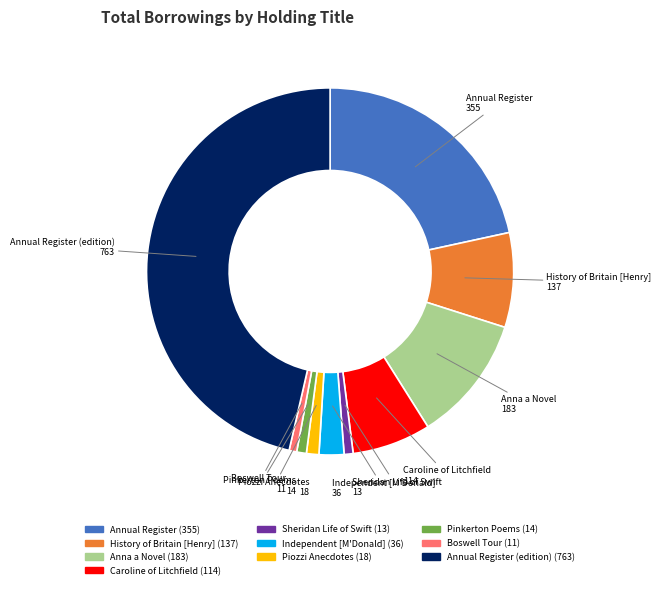

Is there a majority slice in this chart?

No